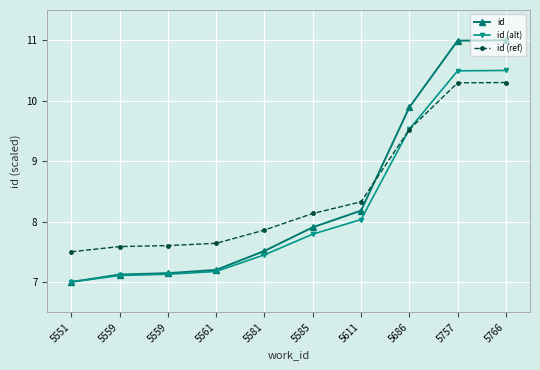

Rank the series at 5686 from highest to lowest value.

id, id (alt), id (ref)